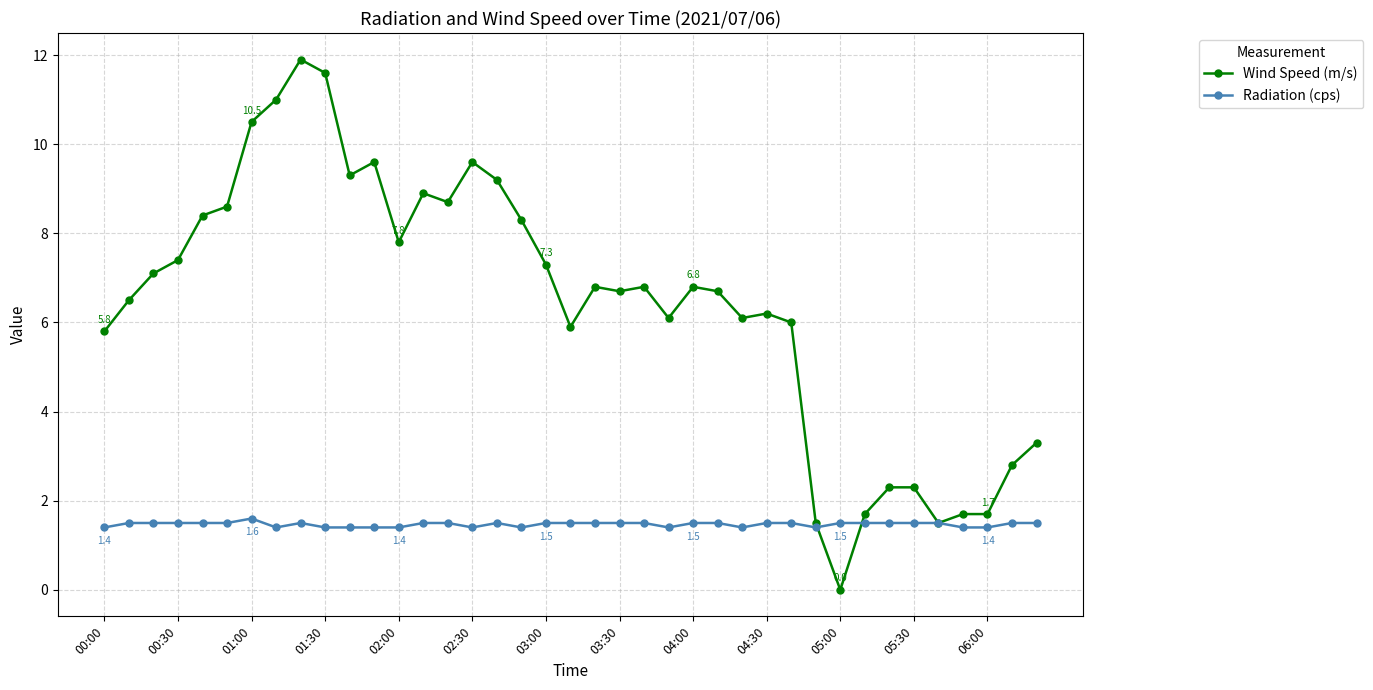

What is the value of the Wind Speed (m/s) point at the 3rd from the left?

7.1